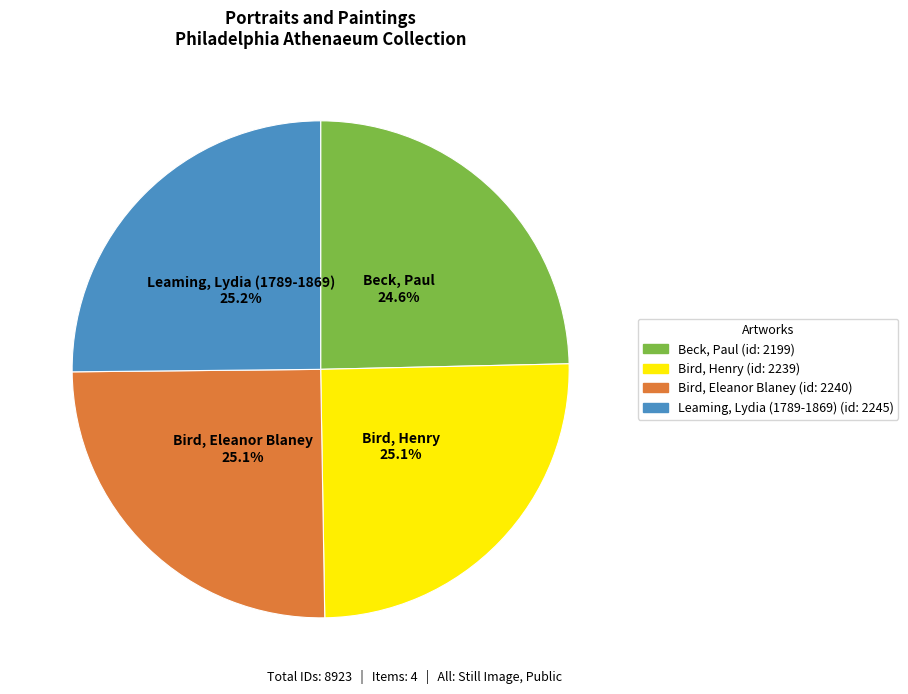

To the nearest percent, what is the combined percentage of Beck, Paul and Leaming, Lydia (1789-1869)?

50%